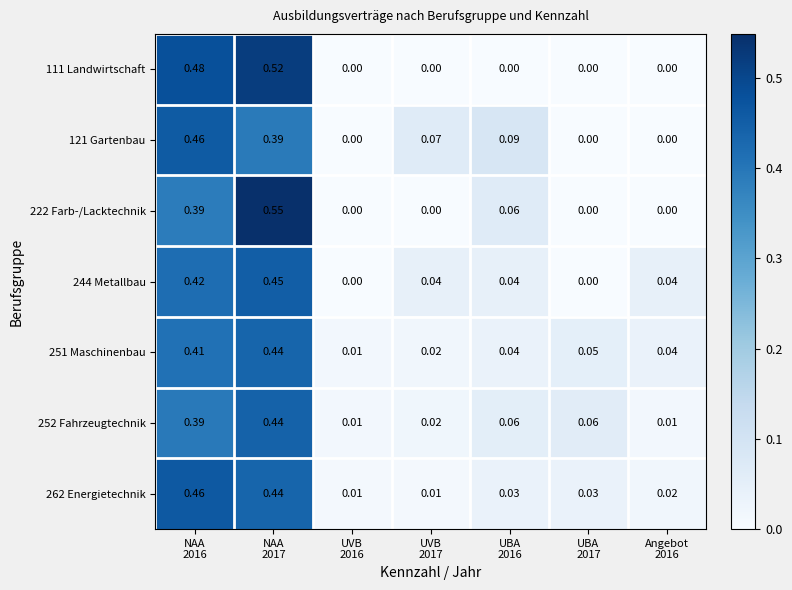

How many values in 111 Landwirtschaft are above zero?

2